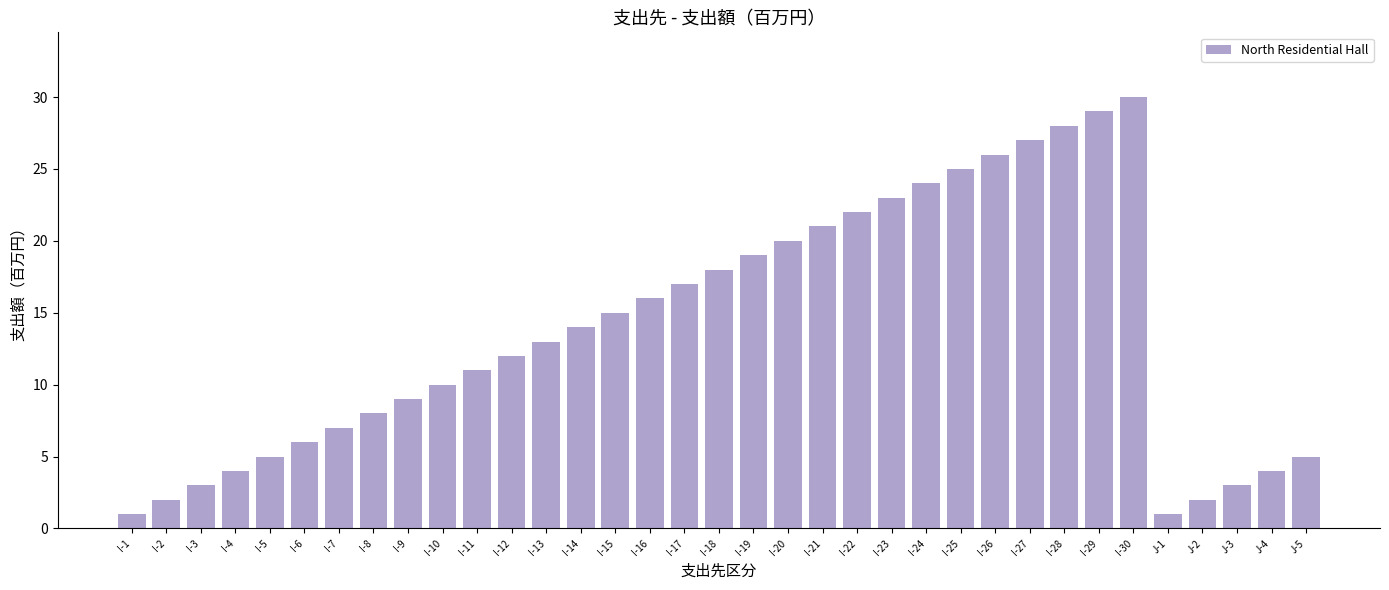

Is it true that the value at I-4 is 4?

True